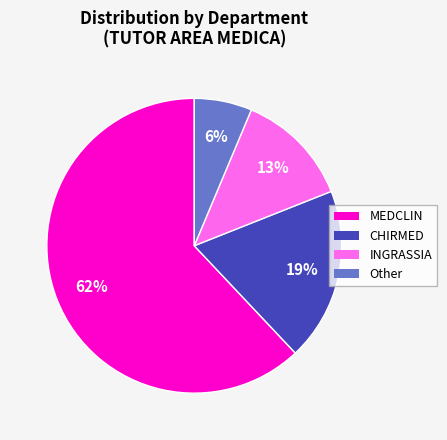

True or false: MEDCLIN accounts for 55% of the total.

False